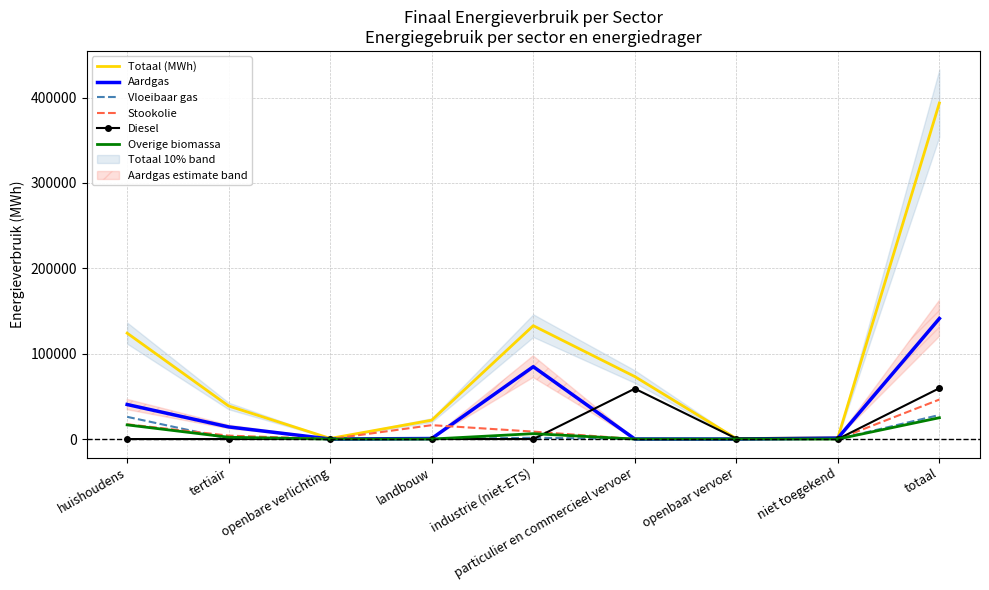

Is the value of Totaal (MWh) at totaal greater than the value of Stookolie at huishoudens?

Yes